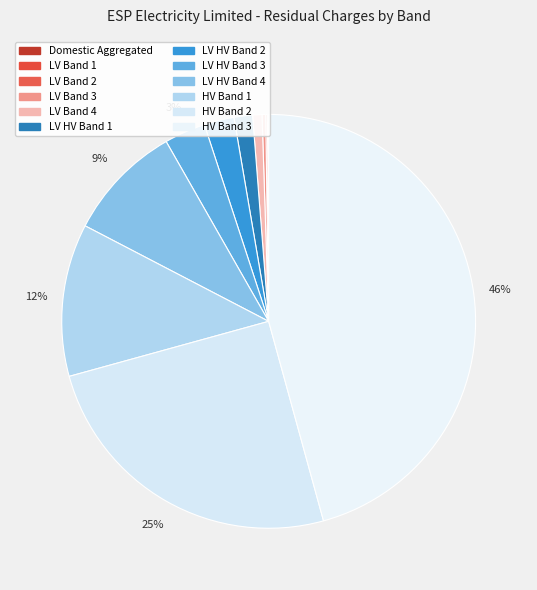

What is the change in value from LV Band 1 to LV Band 3?

+4.3